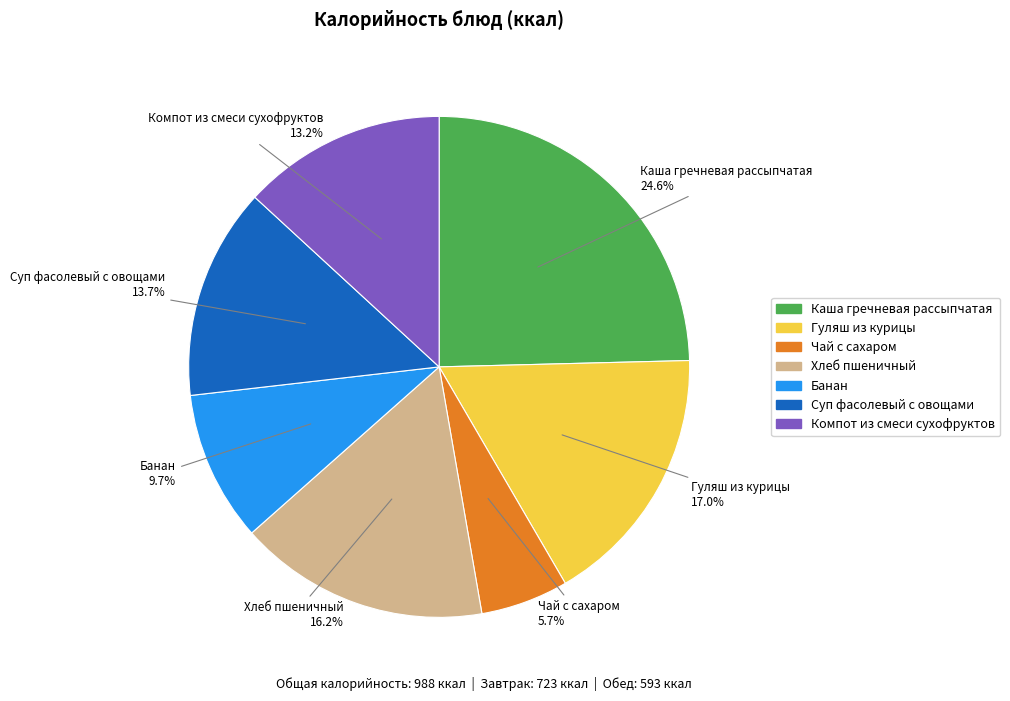

Which slice is the smallest?

Чай с сахаром